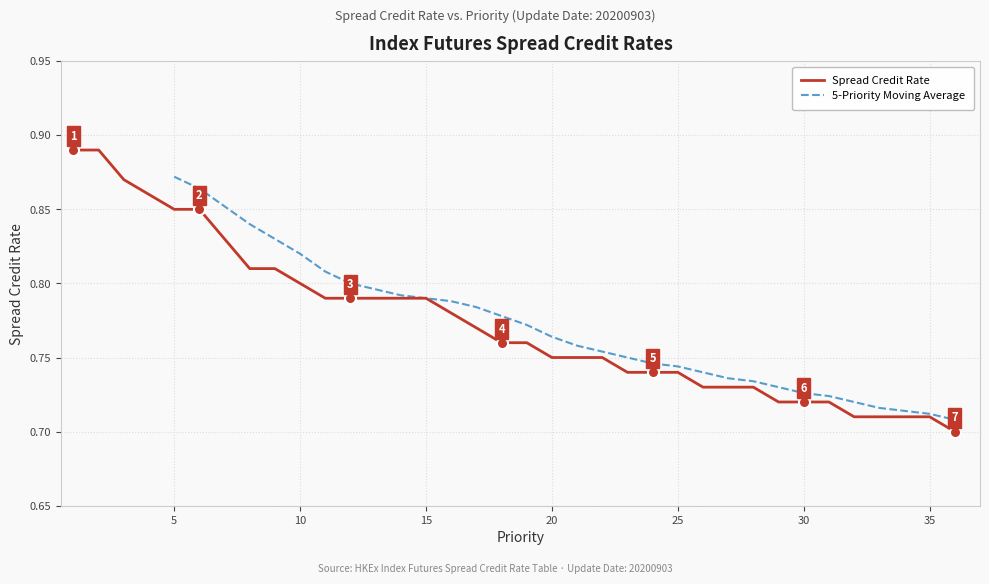

True or false: the data has more than 1 interior local peaks.

False